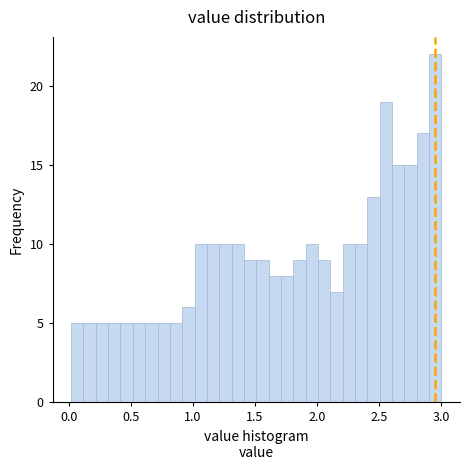

Read against the x-axis, roughly where is the centre of the tallest bar?

2.95